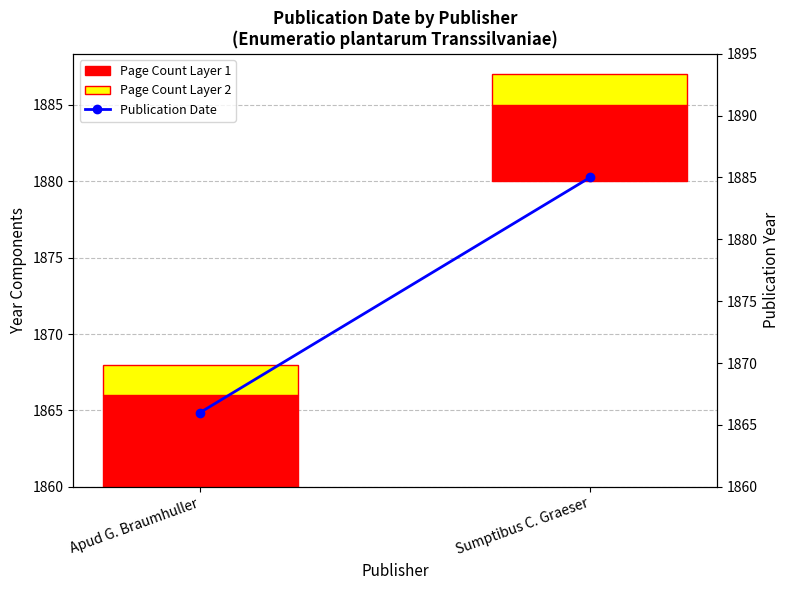

What is the difference between the maximum and minimum values in the Publication Date series?

19